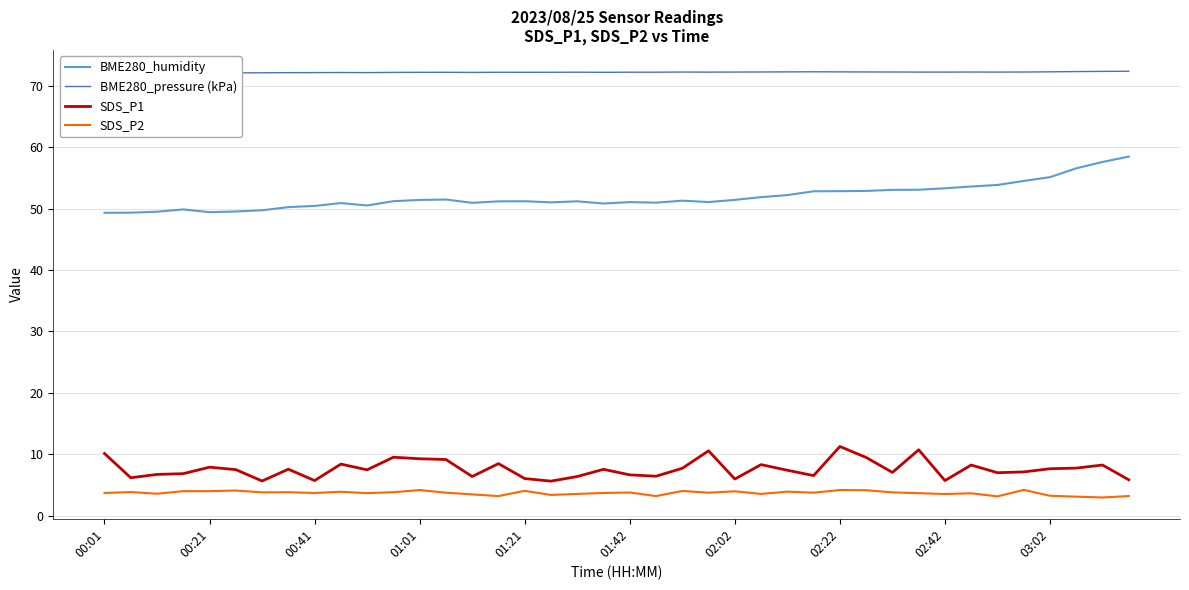

What is the sum of all BME280_humidity values?

2076.4